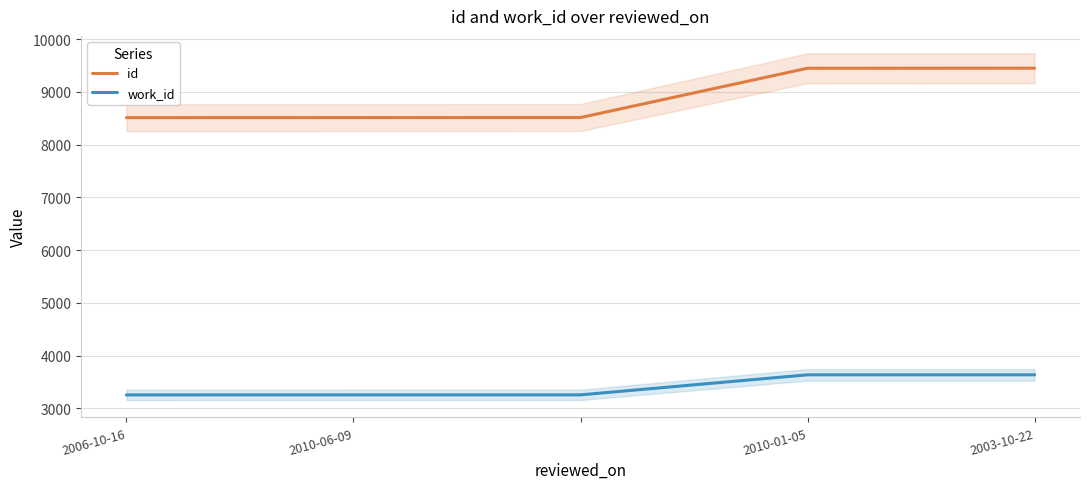

Is it true that work_id equals 3636 at 2003-10-22?

True